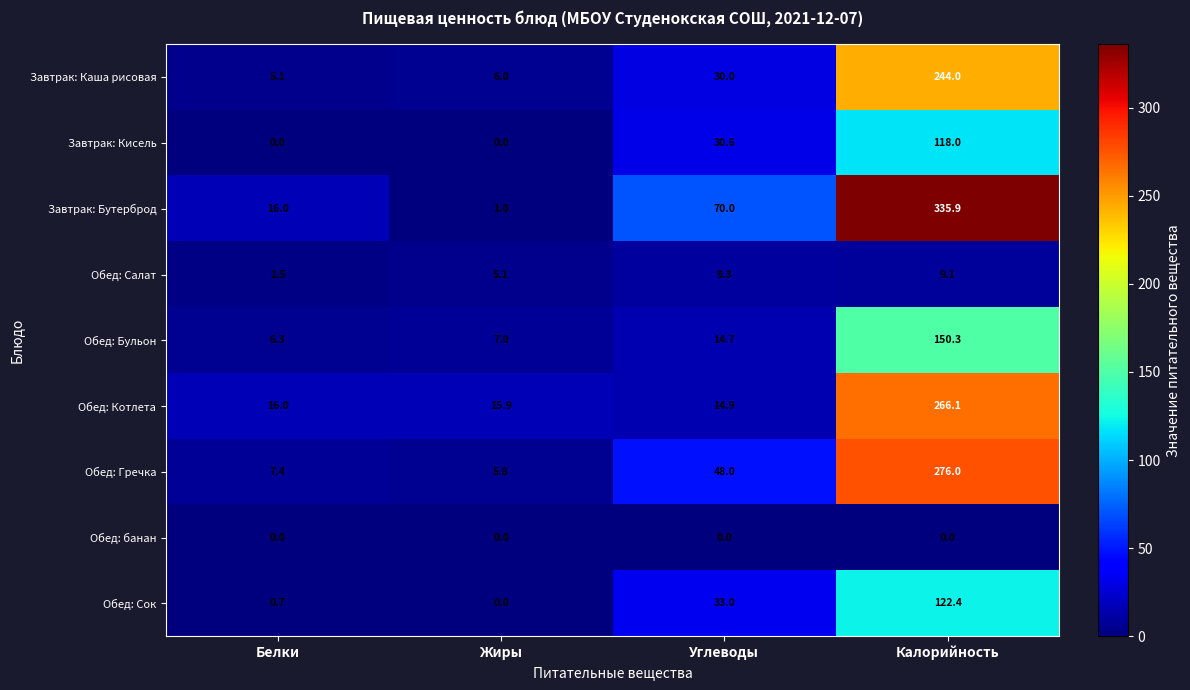

Count the number of categories in the chart.

4